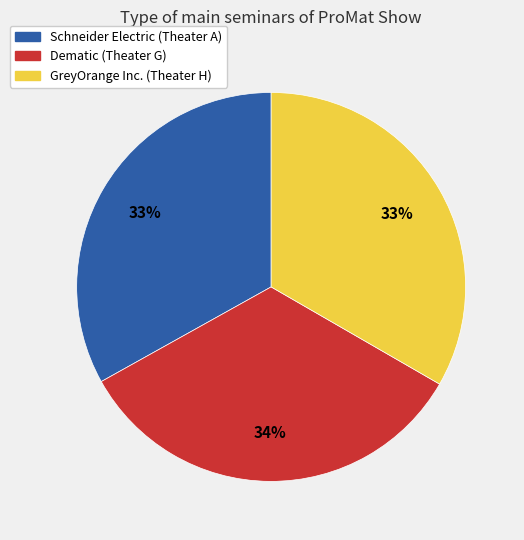

Is there a majority slice in this chart?

No